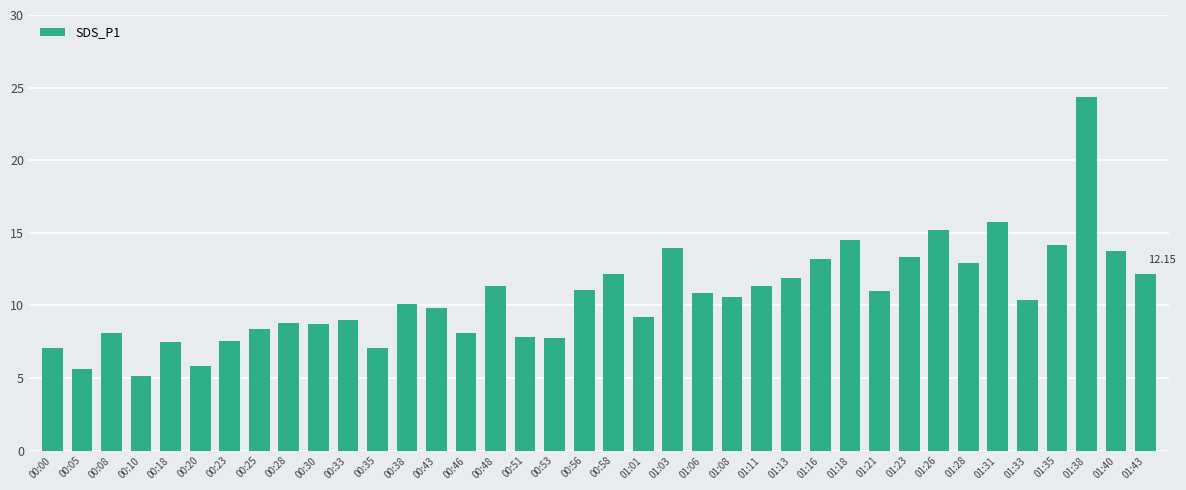

How many bars are there in total?

38